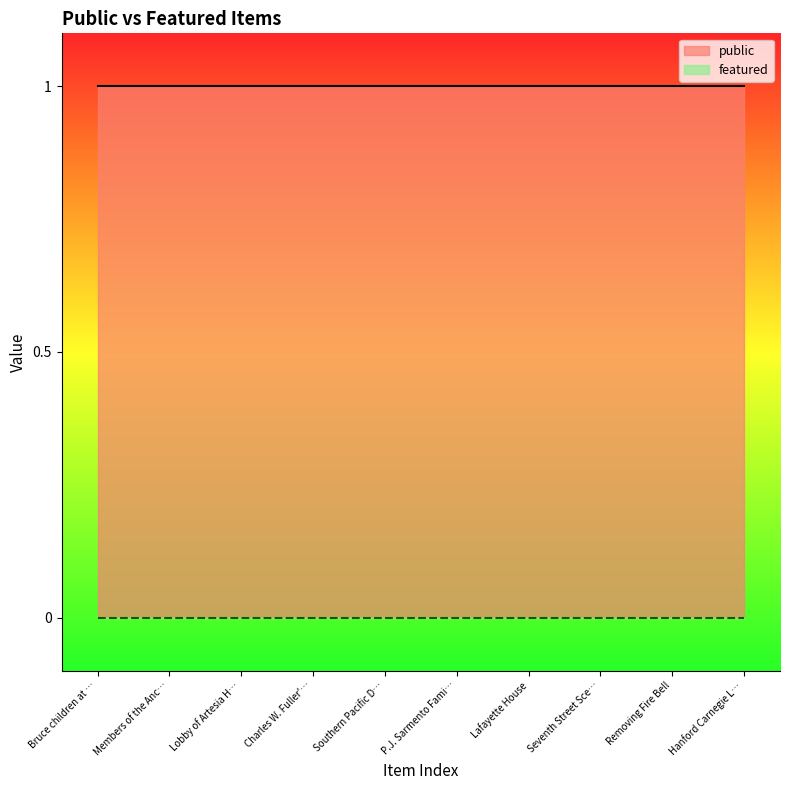

True or false: featured and public cross at least once.

False